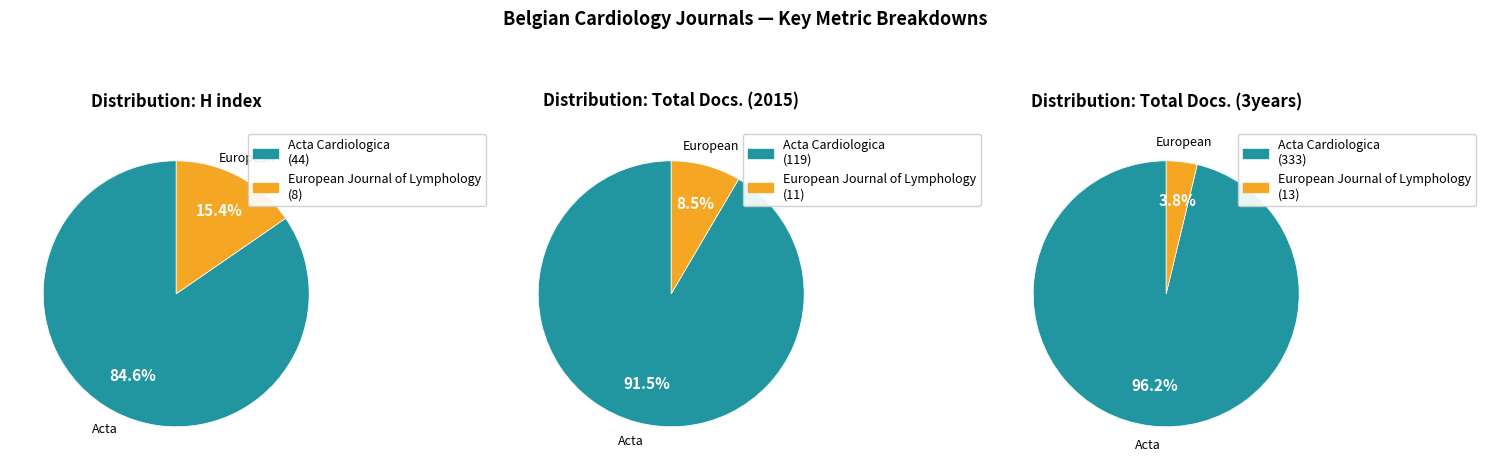

What is the largest slice in the pie chart?

Acta Cardiologica